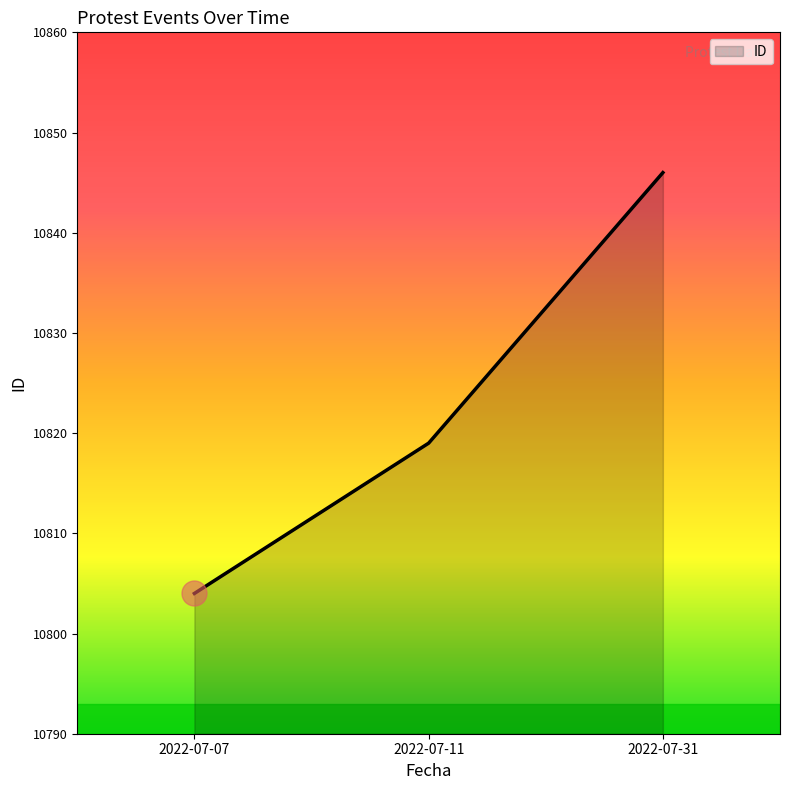

What is the approximate value at 2022-07-11?

10819